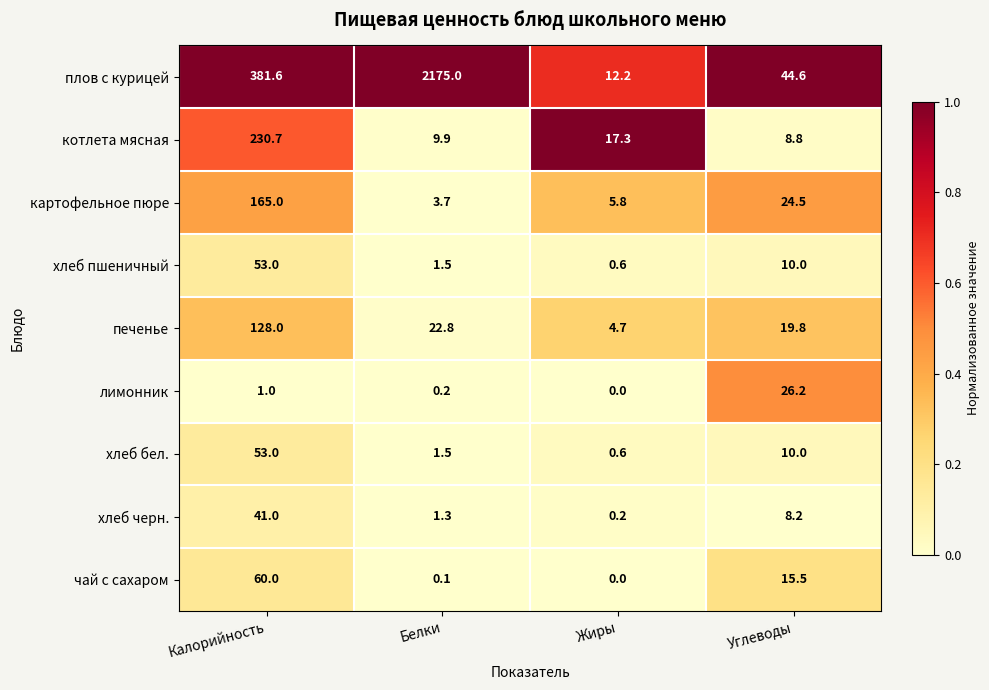

At which category is the sum across all series the highest?

Белки